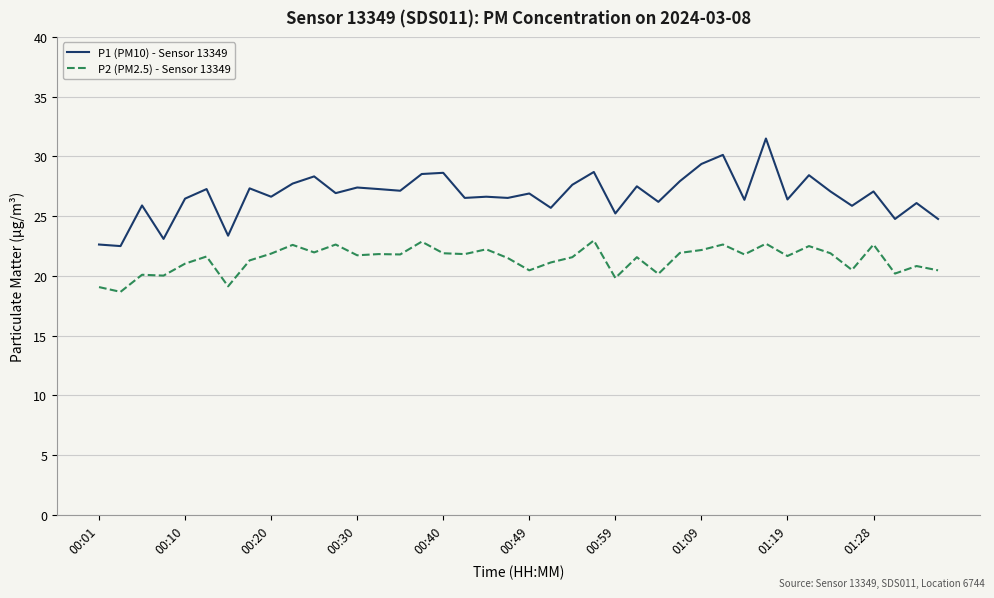

True or false: P1 (PM10) - Sensor 13349 has more than 2 interior local peaks.

True